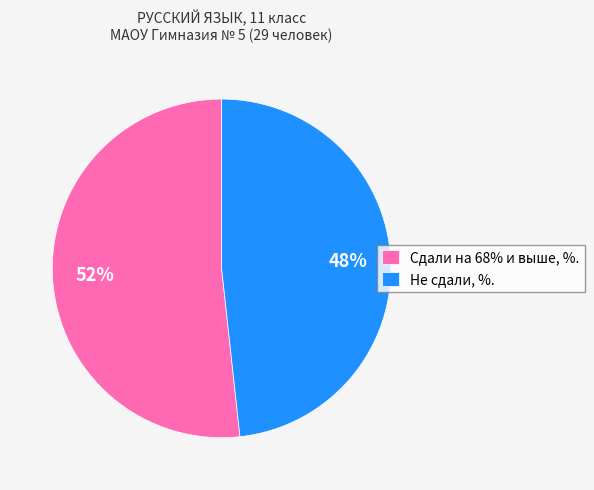

Which category has the biggest portion of the pie?

Сдали на 68% и выше, %.